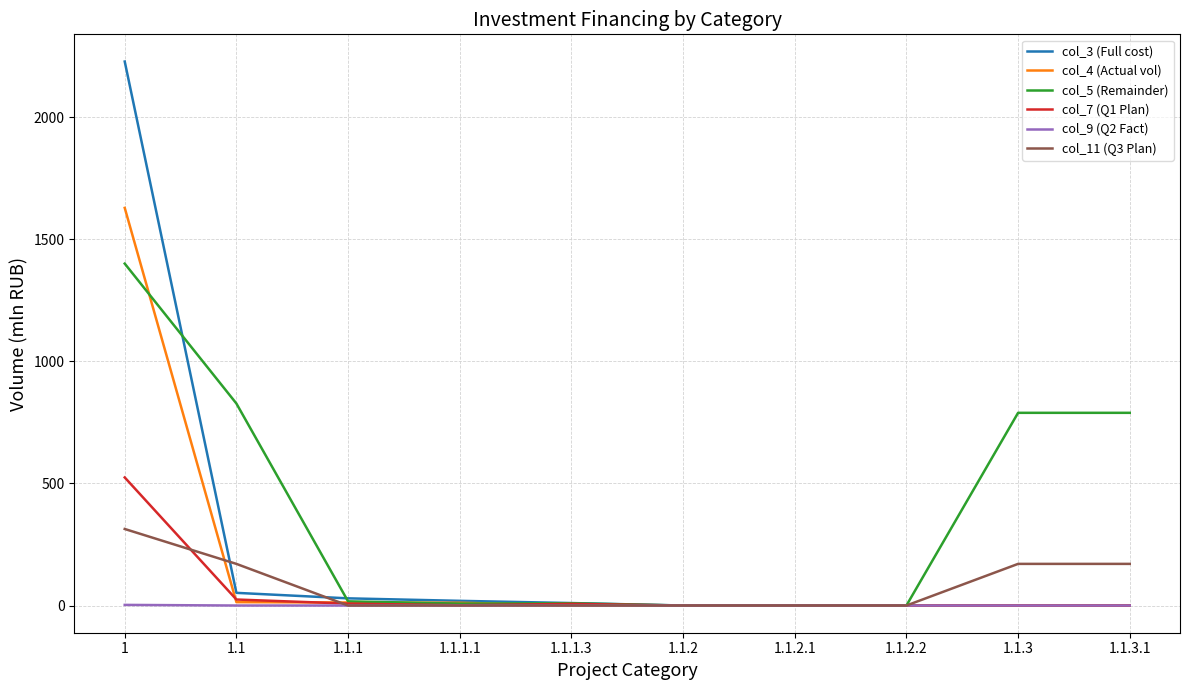

Which series has the widest spread of values?

col_3 (Full cost)